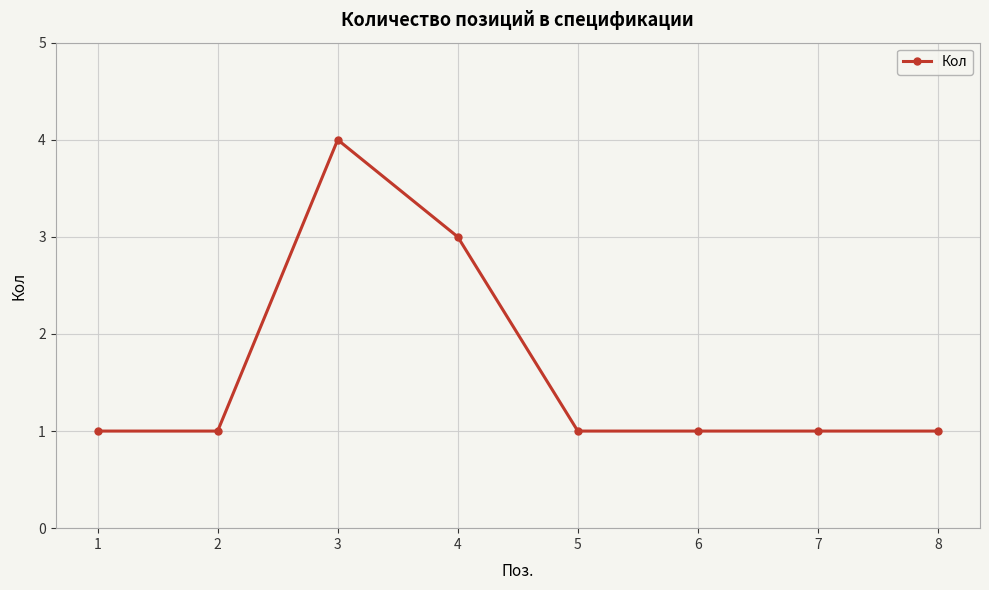

What is the ratio of the value at 2 to the value at 8?

1.0